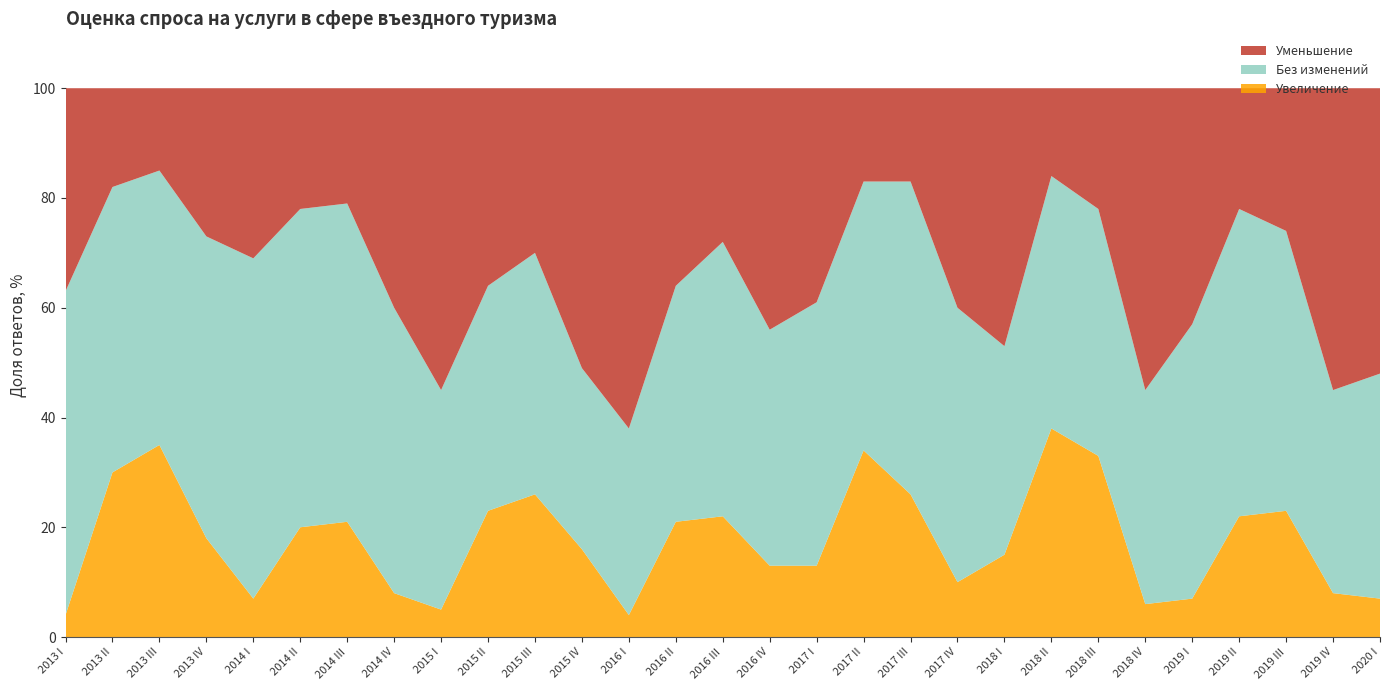

Reading left to right, extract all data points from this chart.

Увеличение: 2013 I=4	2013 II=30	2013 III=35	2013 IV=18	2014 I=7	2014 II=20	2014 III=21	2014 IV=8	2015 I=5	2015 II=23	2015 III=26	2015 IV=16	2016 I=4	2016 II=21	2016 III=22	2016 IV=13	2017 I=13	2017 II=34	2017 III=26	2017 IV=10	2018 I=15	2018 II=38	2018 III=33	2018 IV=6	2019 I=7	2019 II=22	2019 III=23	2019 IV=8	2020 I=7
Без изменений: 2013 I=59	2013 II=52	2013 III=50	2013 IV=55	2014 I=62	2014 II=58	2014 III=58	2014 IV=52	2015 I=40	2015 II=41	2015 III=44	2015 IV=33	2016 I=34	2016 II=43	2016 III=50	2016 IV=43	2017 I=48	2017 II=49	2017 III=57	2017 IV=50	2018 I=38	2018 II=46	2018 III=45	2018 IV=39	2019 I=50	2019 II=56	2019 III=51	2019 IV=37	2020 I=41
Уменьшение: 2013 I=37	2013 II=18	2013 III=15	2013 IV=27	2014 I=31	2014 II=22	2014 III=21	2014 IV=40	2015 I=55	2015 II=36	2015 III=30	2015 IV=51	2016 I=62	2016 II=36	2016 III=28	2016 IV=44	2017 I=39	2017 II=17	2017 III=17	2017 IV=40	2018 I=47	2018 II=16	2018 III=22	2018 IV=55	2019 I=43	2019 II=22	2019 III=26	2019 IV=55	2020 I=52